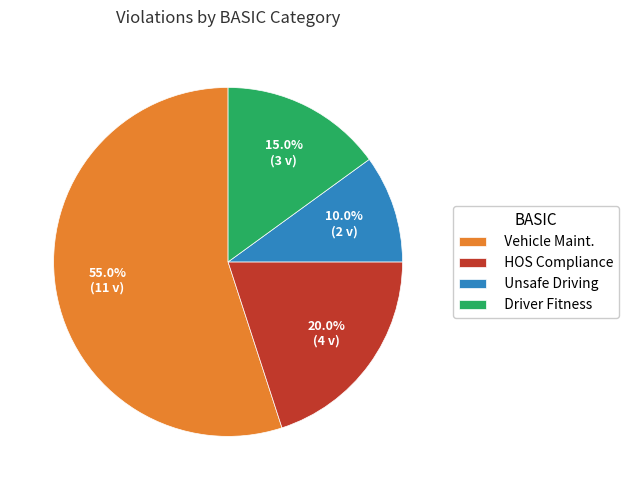

How many slices are in this pie chart?

4